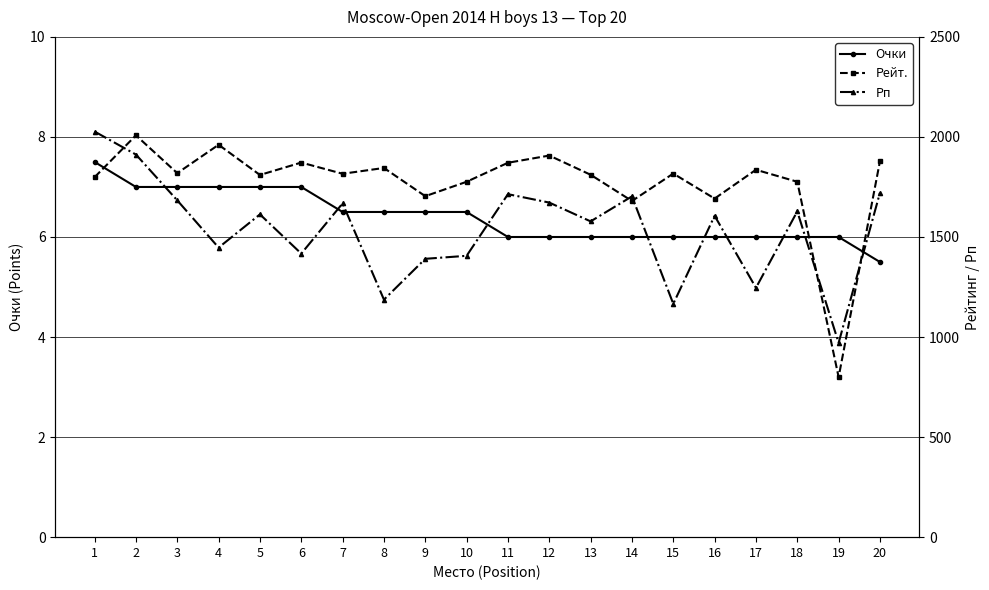

Which category has the lowest value across all series?

20